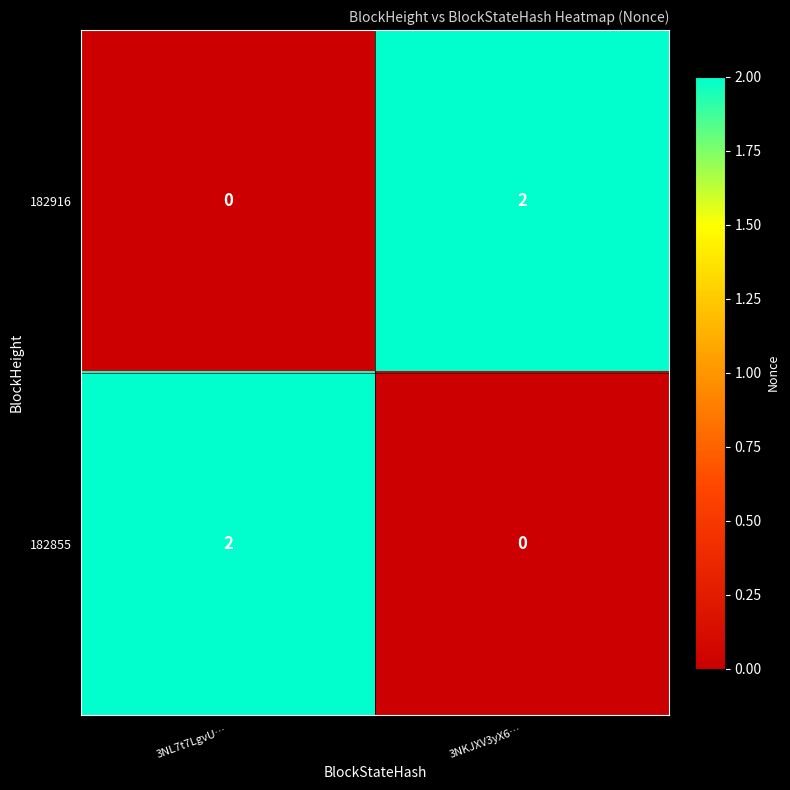

List the labels in order of 182916 value, largest first.

3NKJXV3yX6…, 3NL7t7LgvU…